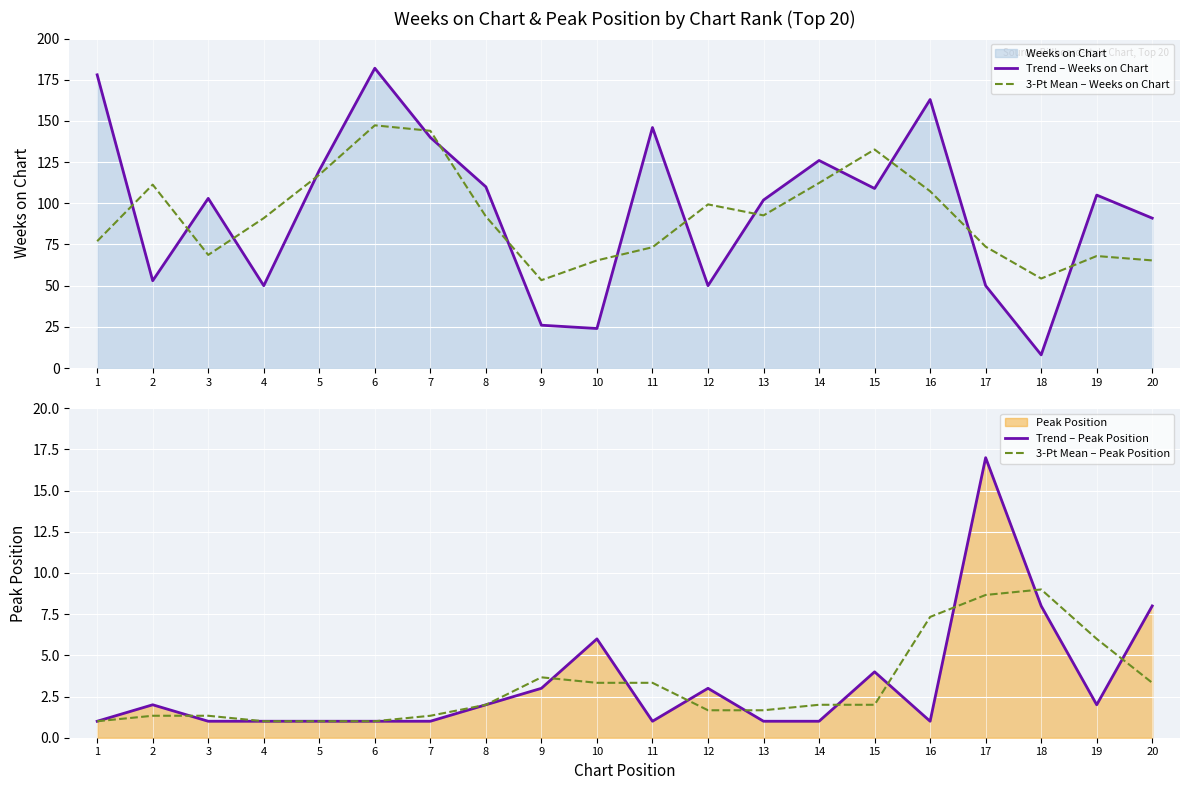

What is the maximum value for Trend – Weeks on Chart?

182.0